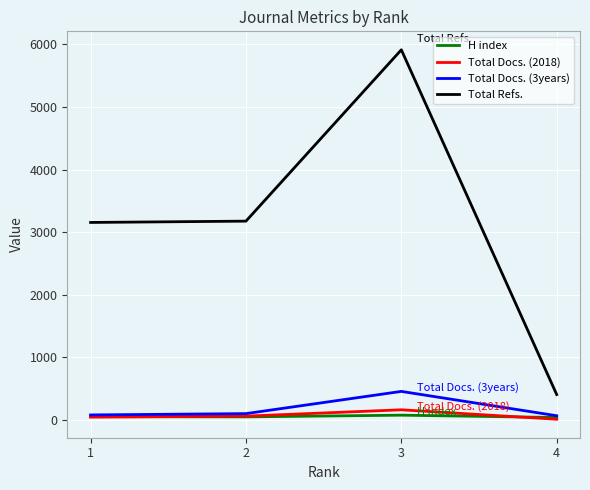

Which series has the widest spread of values?

Total Refs.